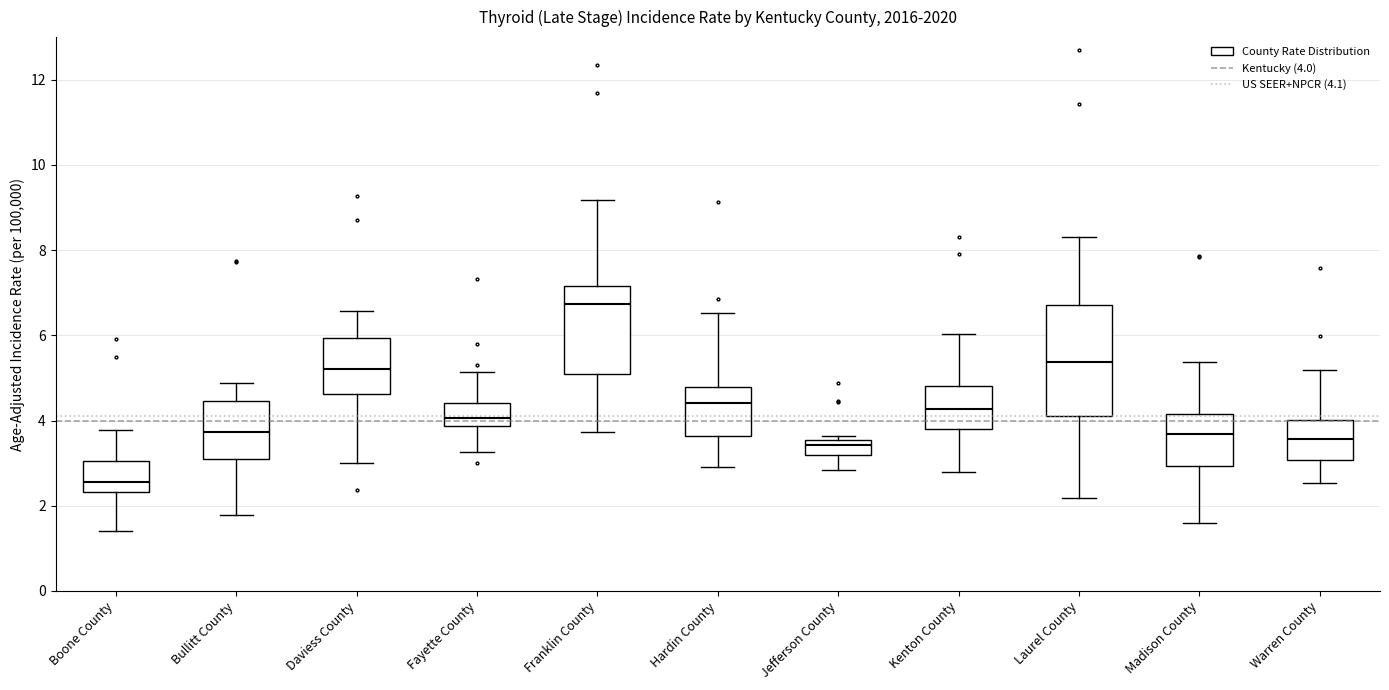

Where does the median line of the box for Kenton County sit on the y-axis? The values are not printed on the chart, so give them approximately, as read against the axis.

4.2